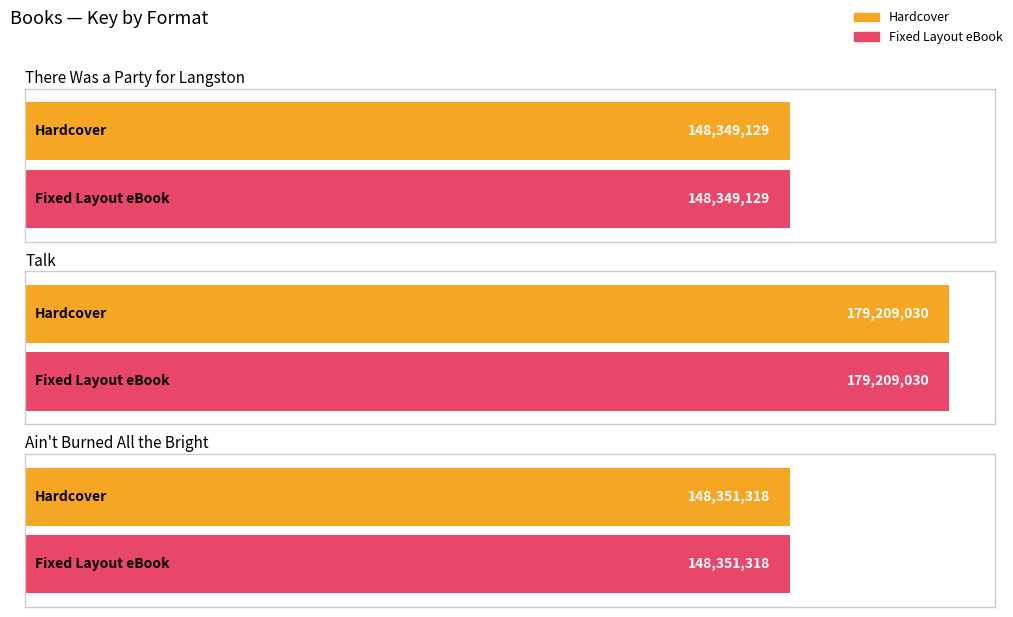

How many bars are there in total?

6